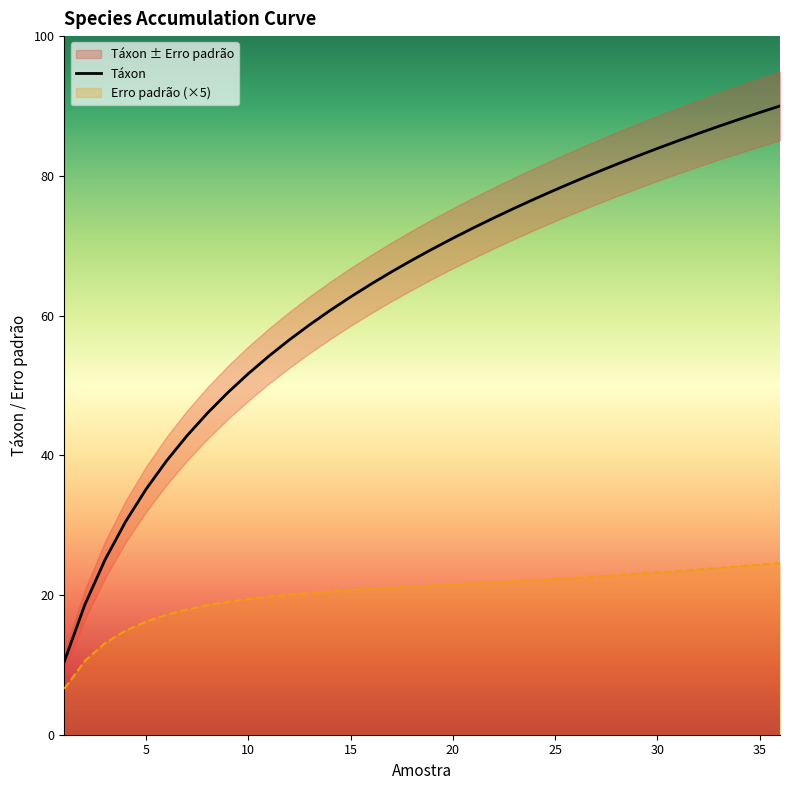

Which series has the largest range (max minus min)?

Táxon